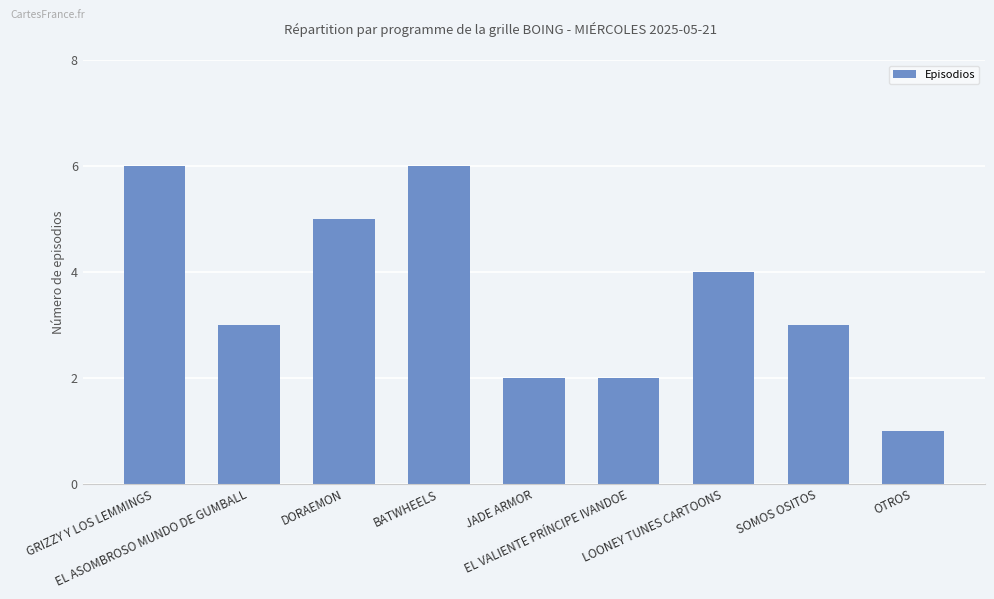

What position from the right is DORAEMON?

7